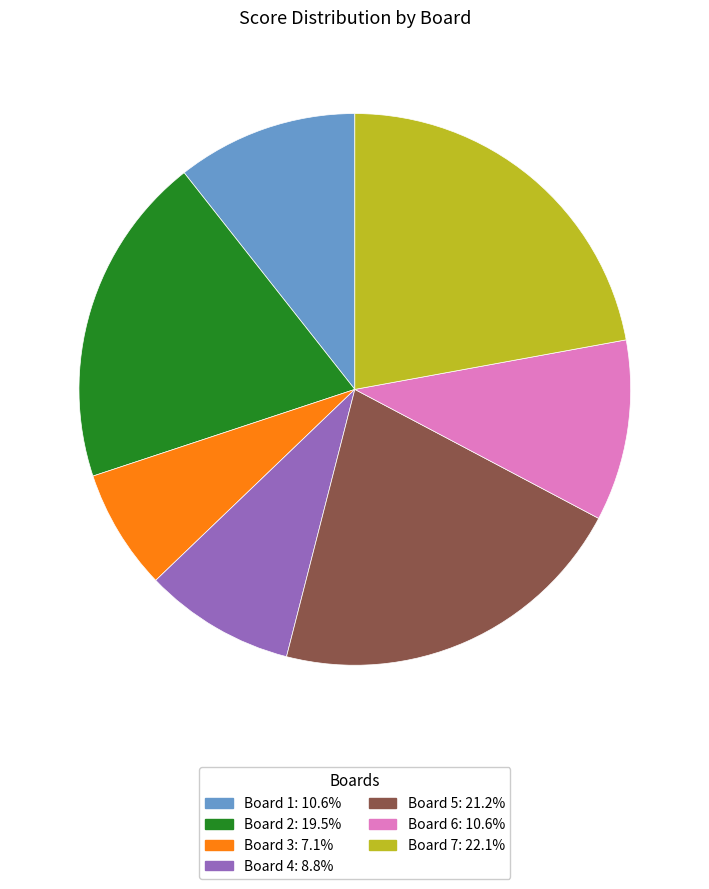

Which slice is the largest?

Board 7